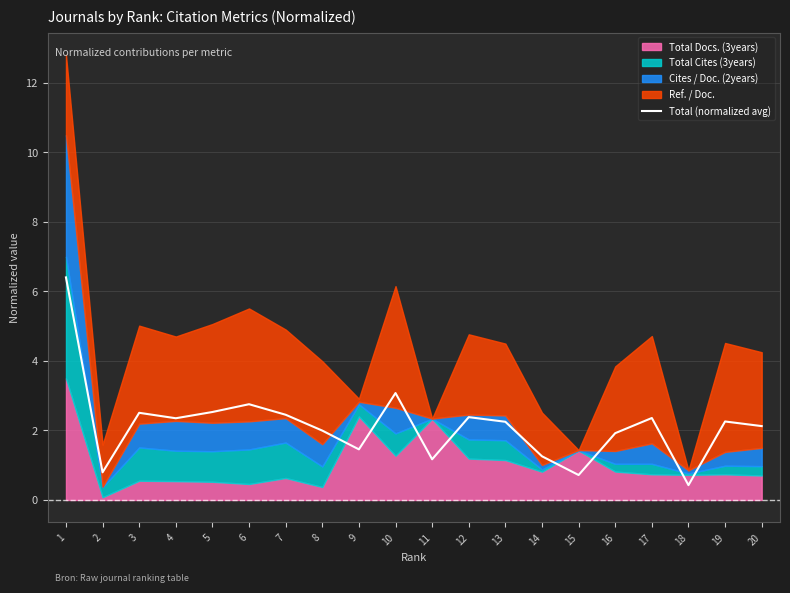

How many data points does each series have?

20